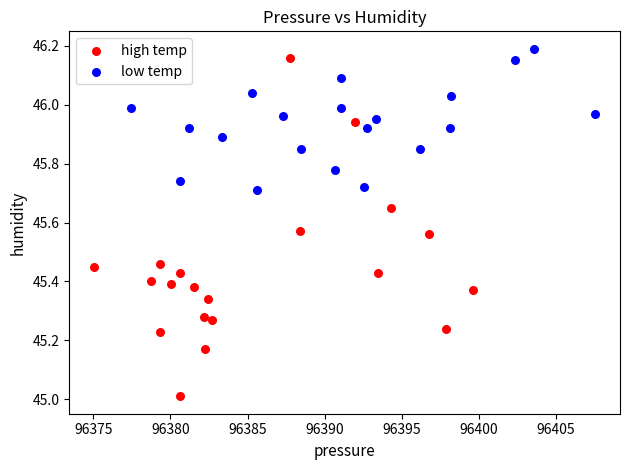

Which series contains the lowest Y value?

high temp